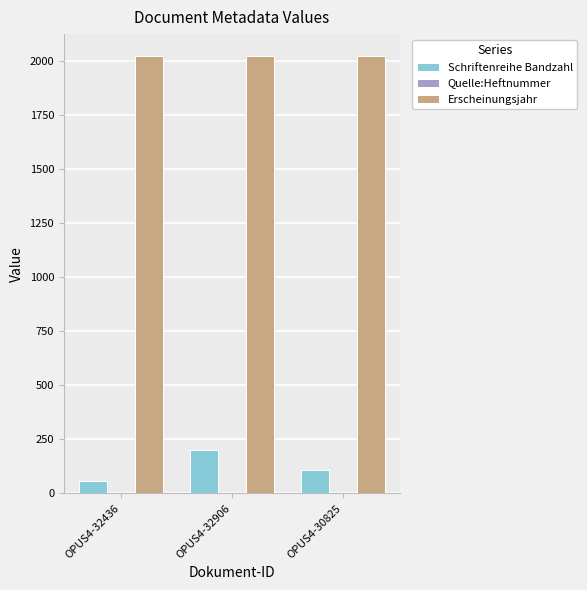

Is it true that Erscheinungsjahr equals 3240 at OPUS4-32906?

False